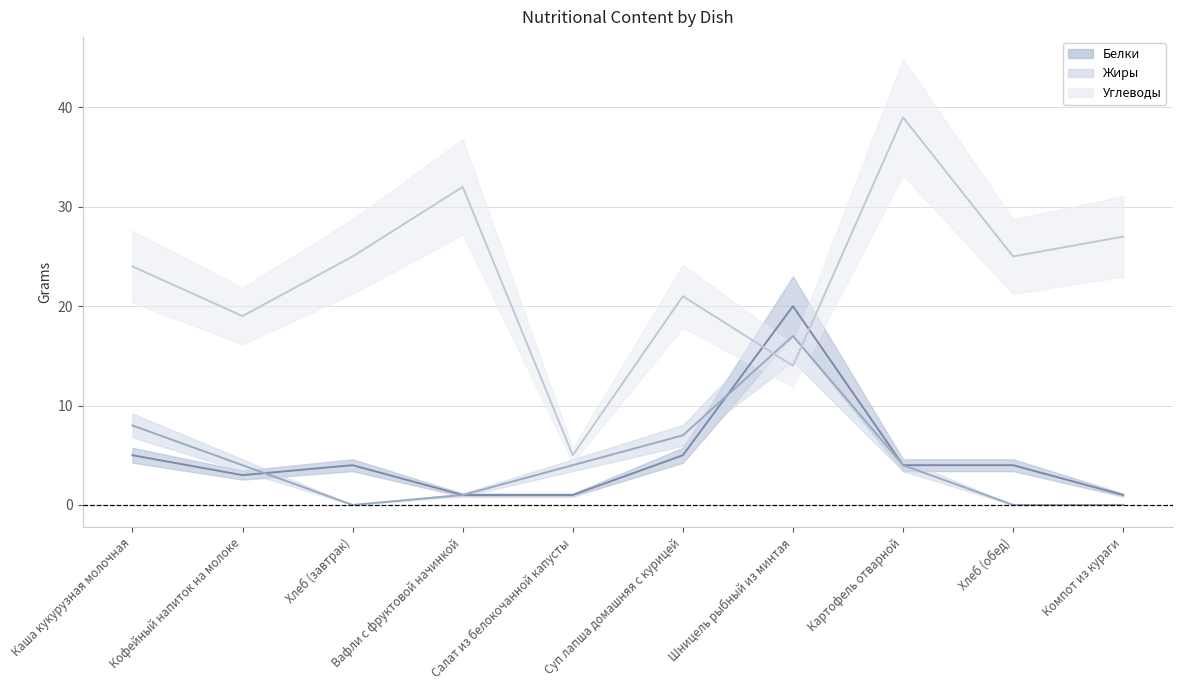

At which label does Углеводы reach its peak?

Картофель отварной